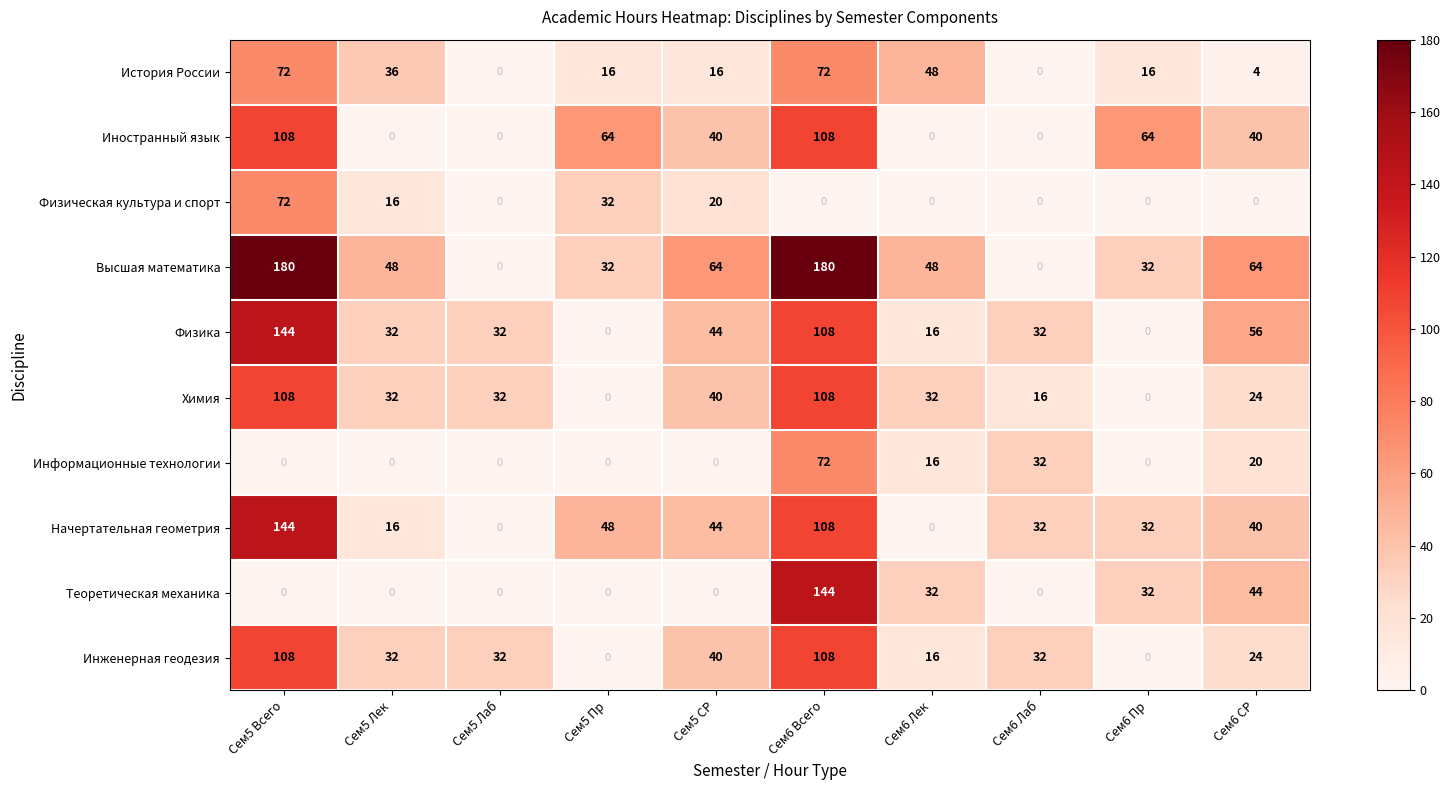

Which category has the highest value in the Информационные технологии series?

Сем6 Всего